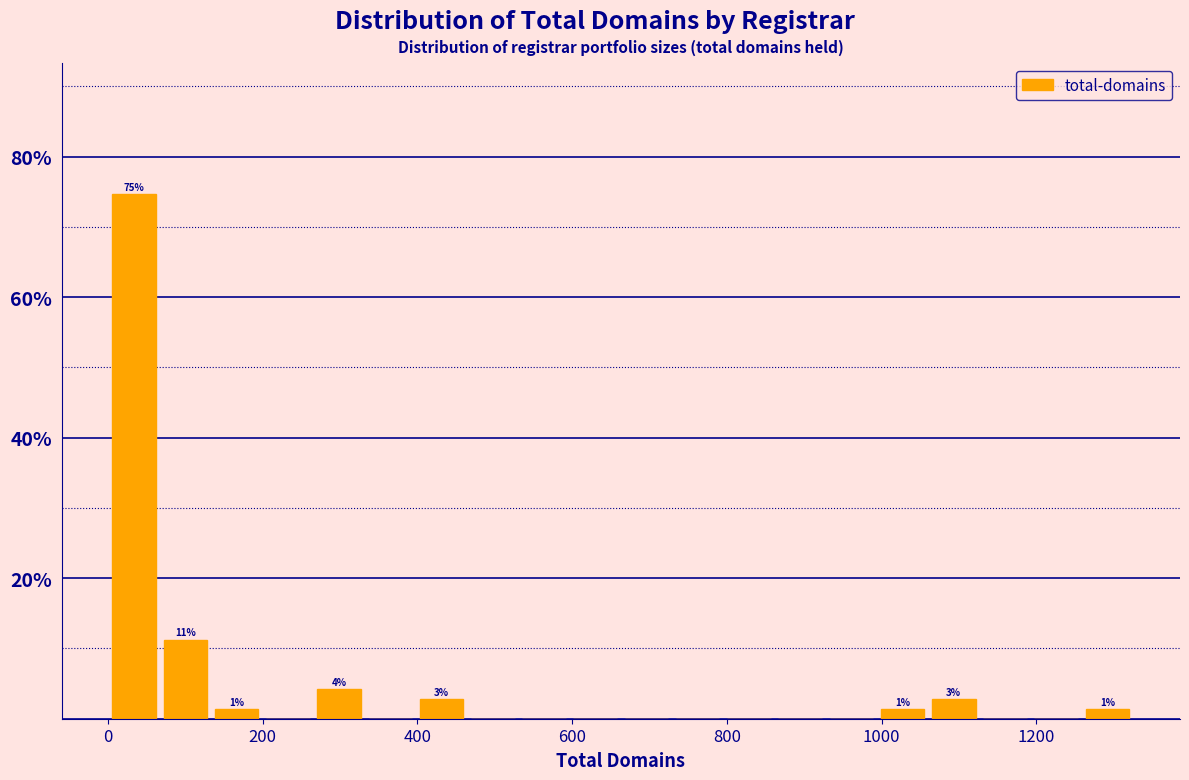

Read against the x-axis, roughly where is the centre of the tallest bar?

40